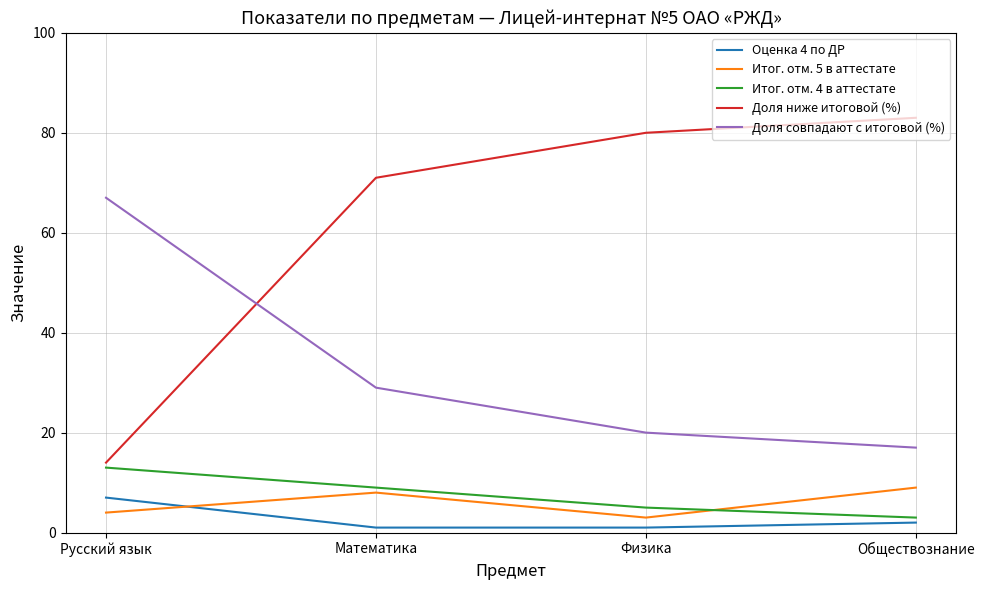

What is the average value of the Оценка 4 по ДР series?

3